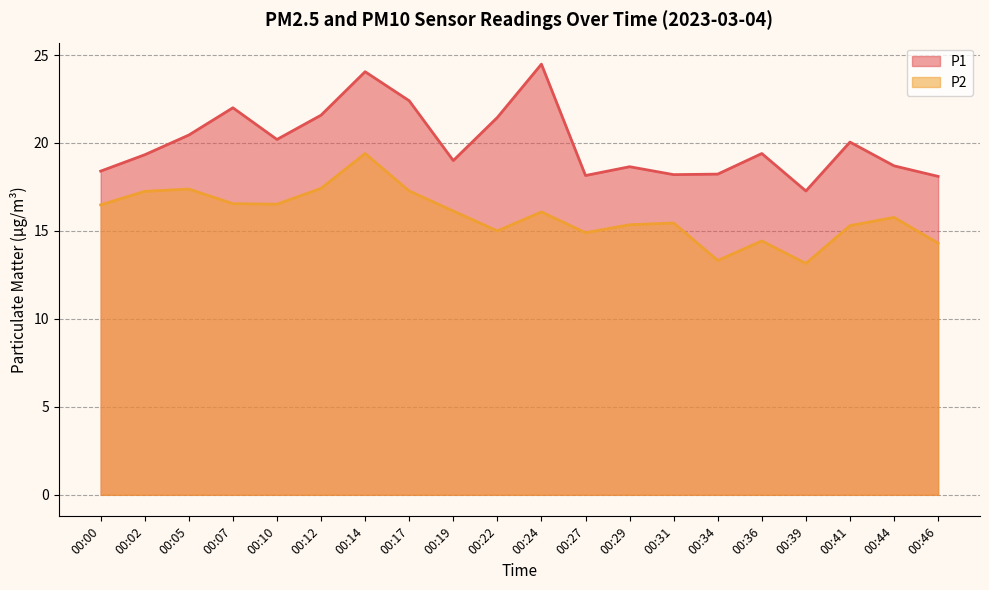

Does the chart have visible grid lines?

Yes